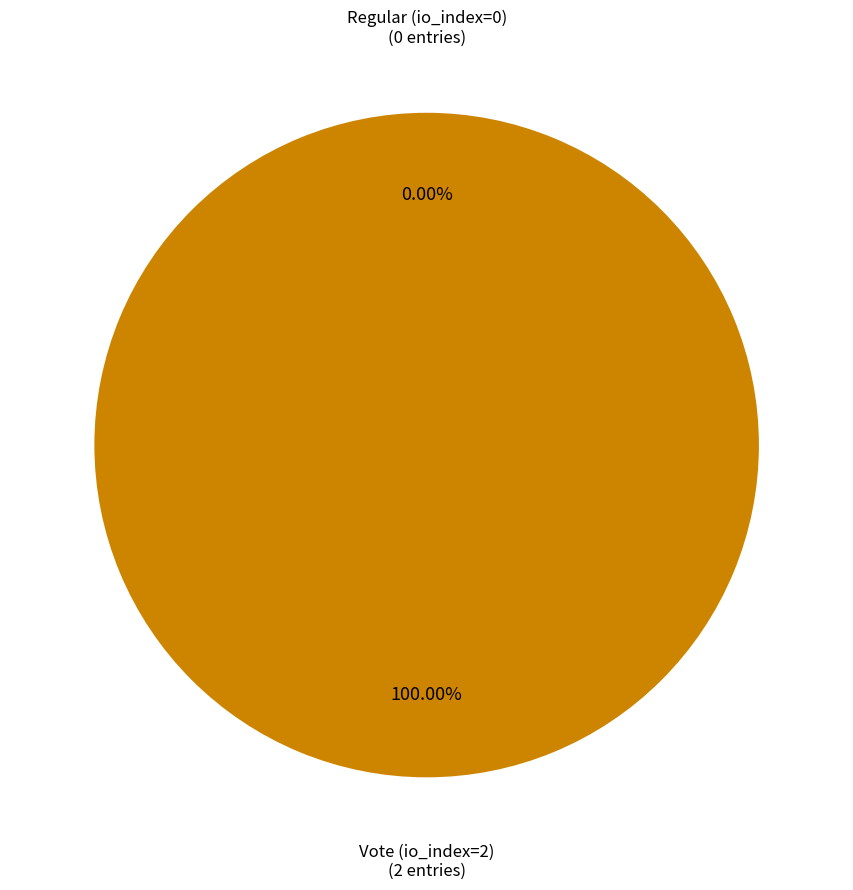

How many slices are in this pie chart?

2